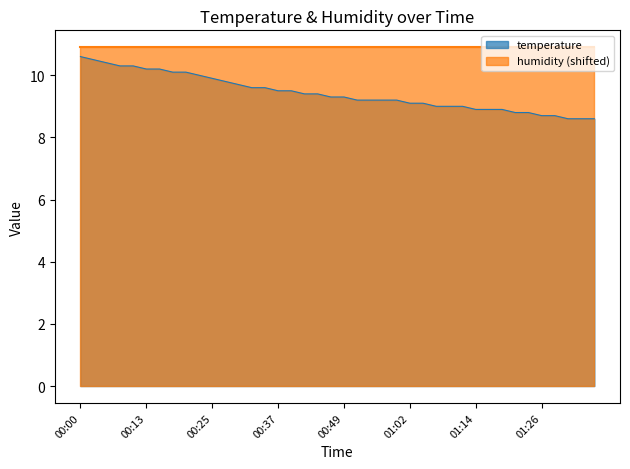

What is the difference between the values at 00:18 and 00:13?

0.1